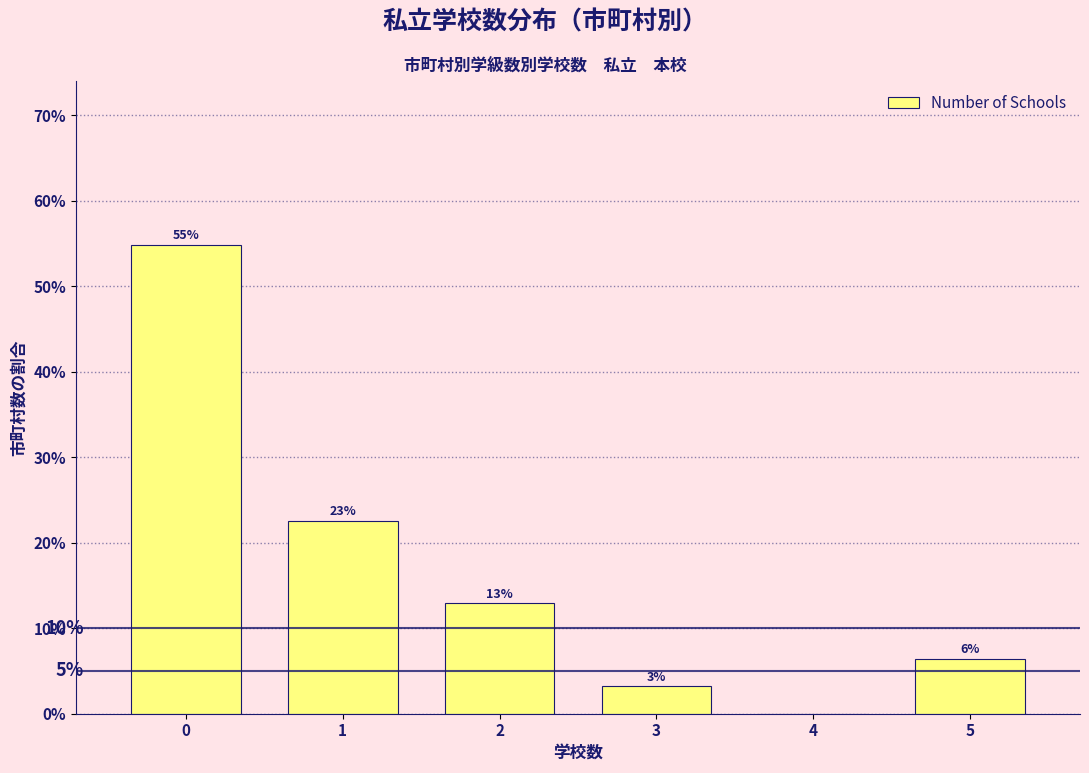

Are the bars horizontal?

No